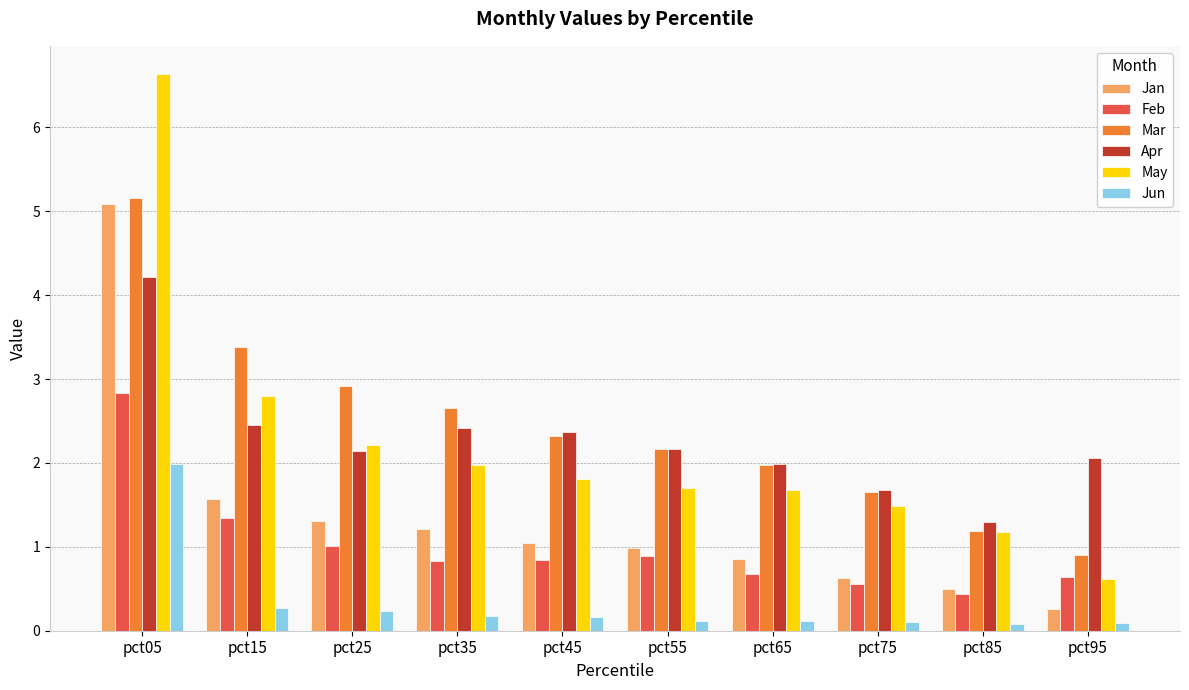

What is the average value of the May series?

2.2